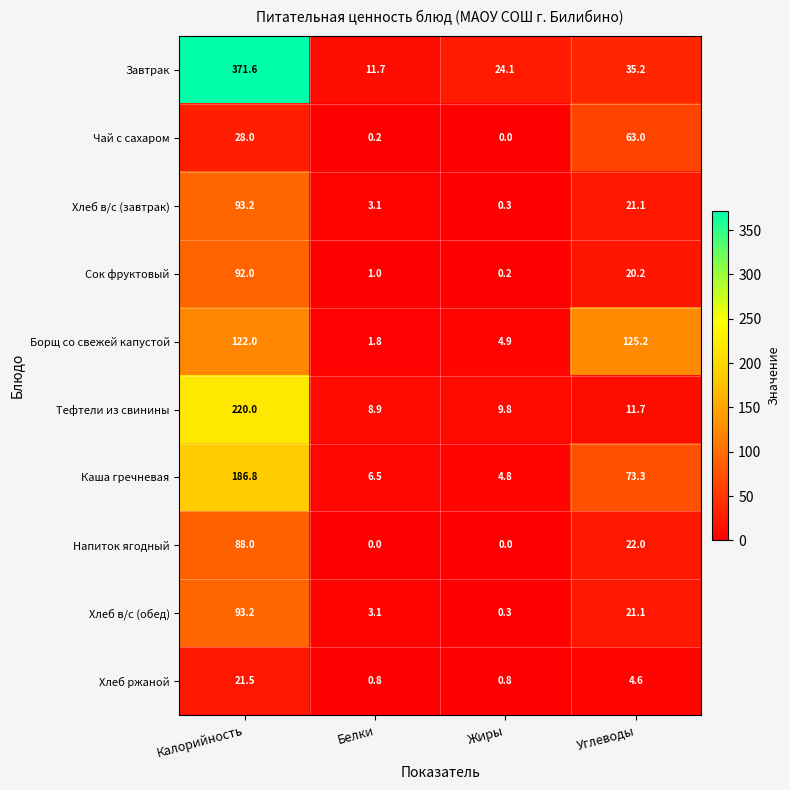

The Завтрак series shows 24.1 at Жиры. True or false?

True